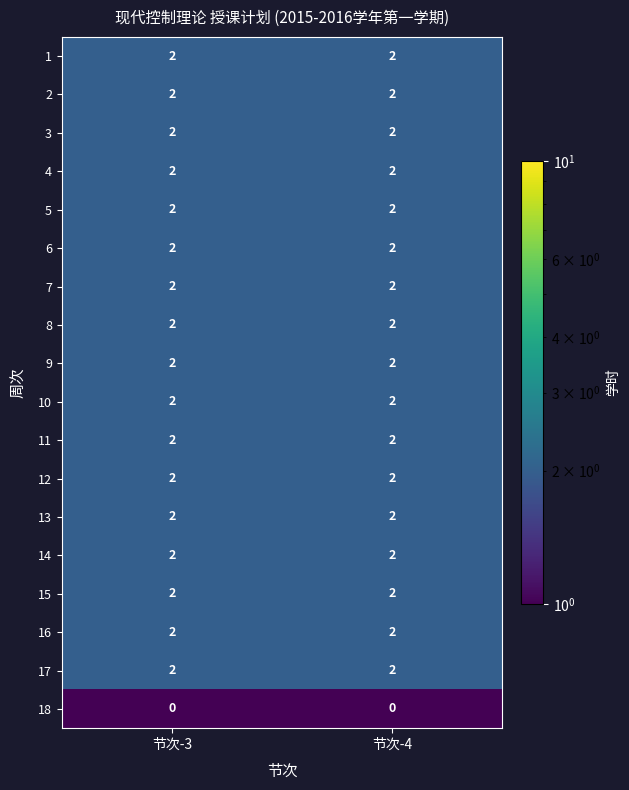

What is the difference between the highest and lowest values at 节次-3?

2